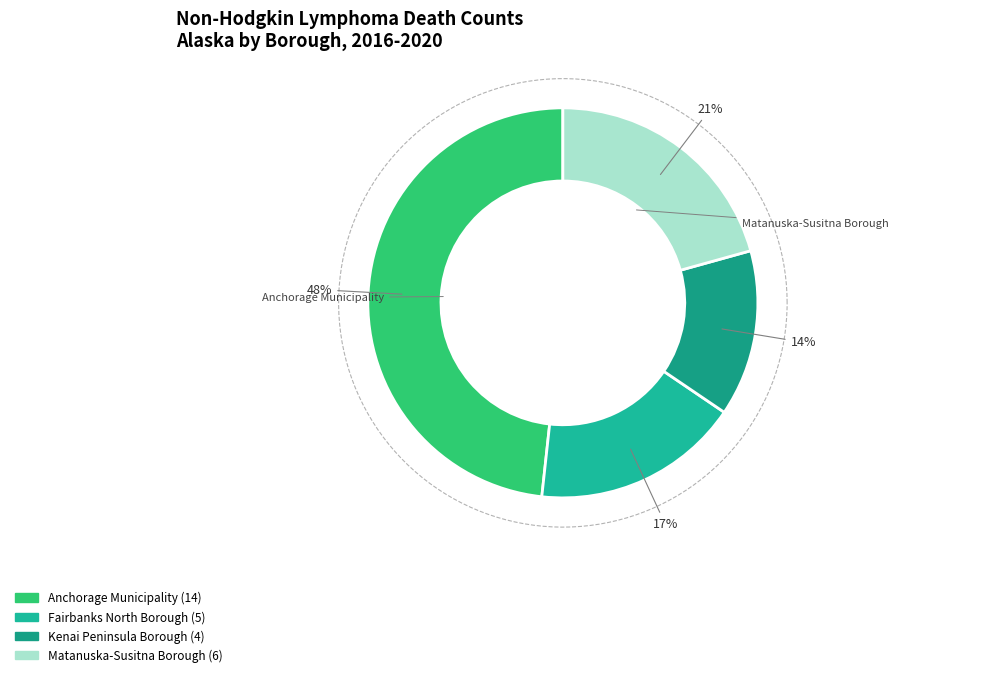

How much of the chart is everything except Kenai Peninsula Borough?

86.2%